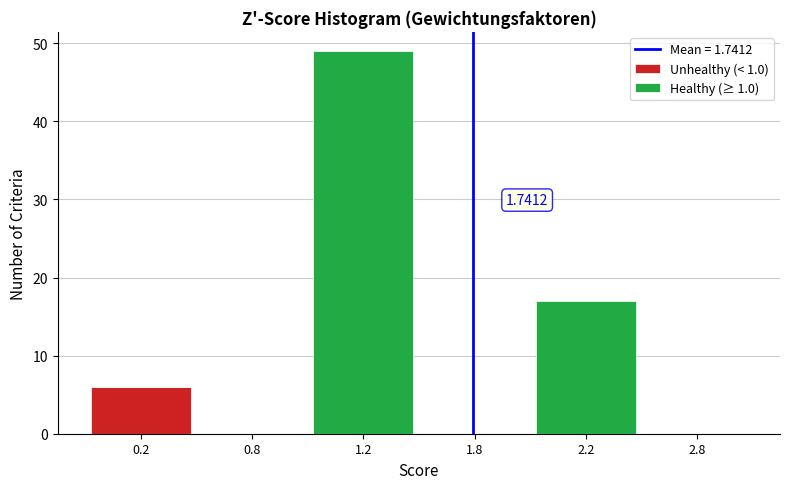

At which category is the sum across all series the highest?

1.2